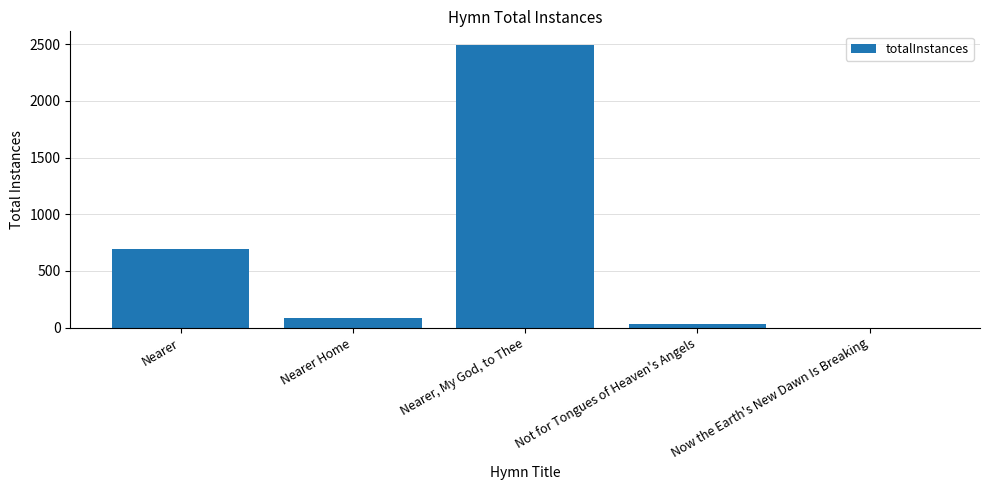

What is the greatest value displayed?

2488